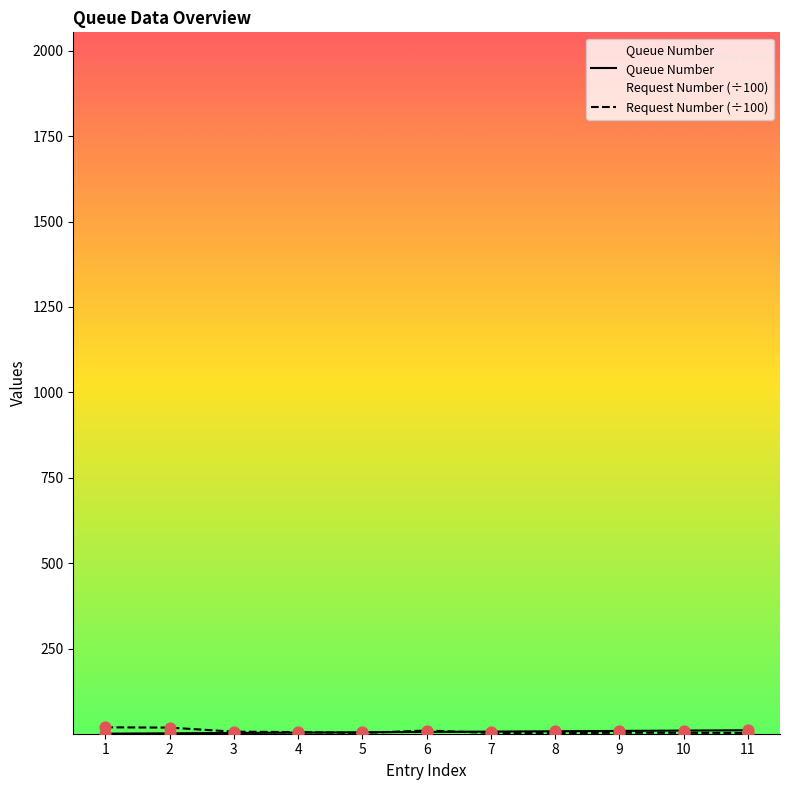

Which series contains the highest Y value?

Request Number (÷100)